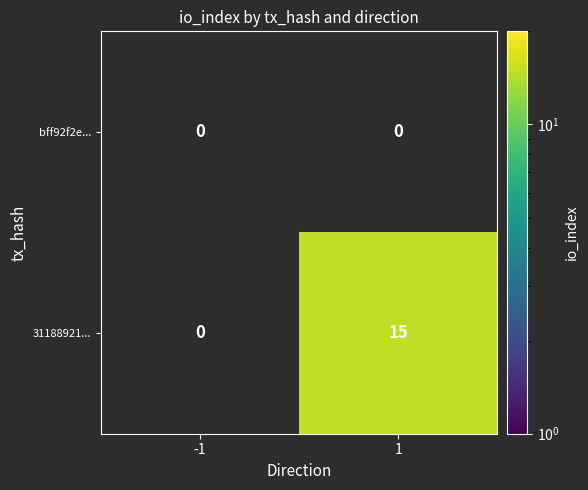

Which has a higher value, -1 or 1?

1